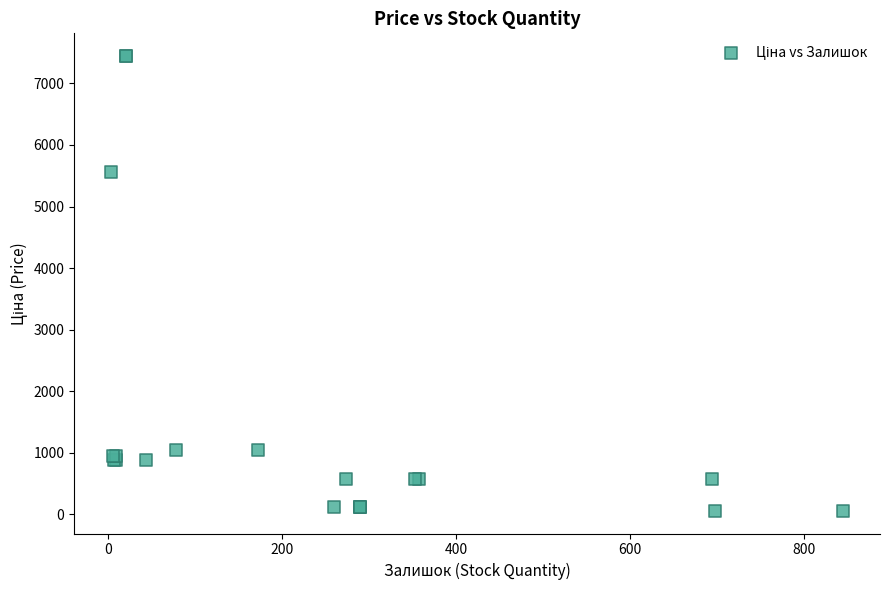

What Y value in the scatter plot is closest to 3750?

5560.3